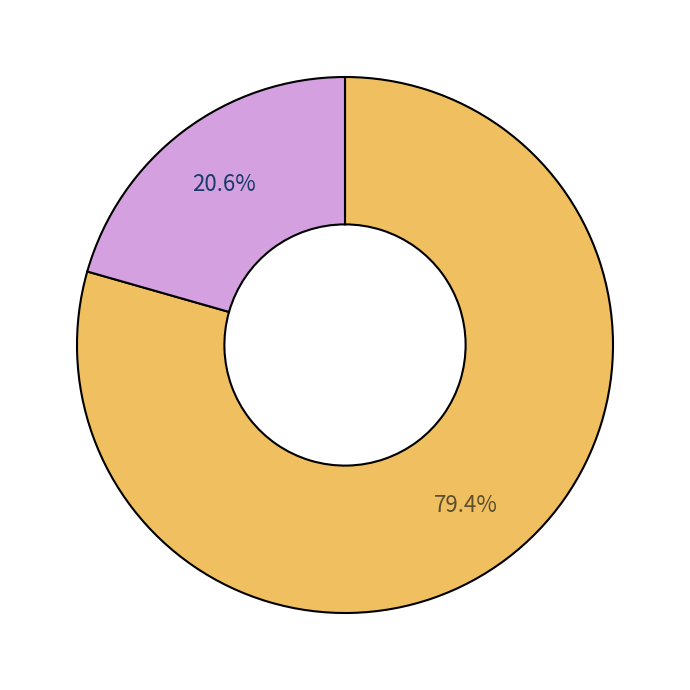

How many slices are in this pie chart?

2